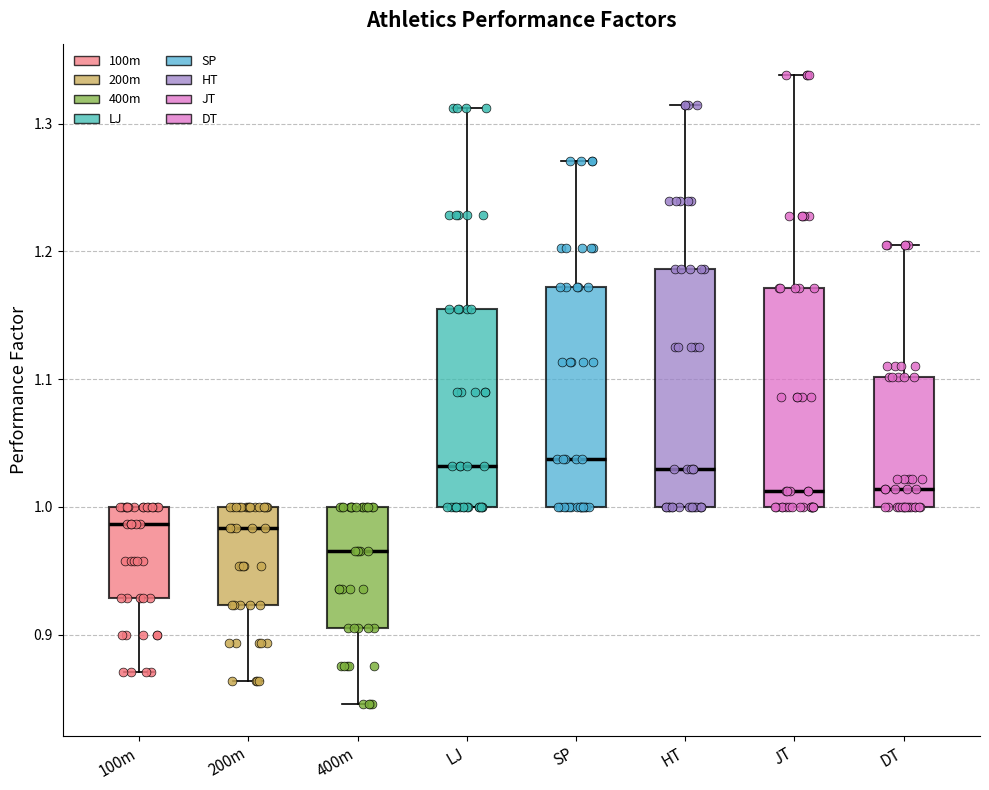

Where is the upper edge of the box for DT on the y-axis? The values are not printed on the chart, so give them approximately, as read against the axis.

1.10